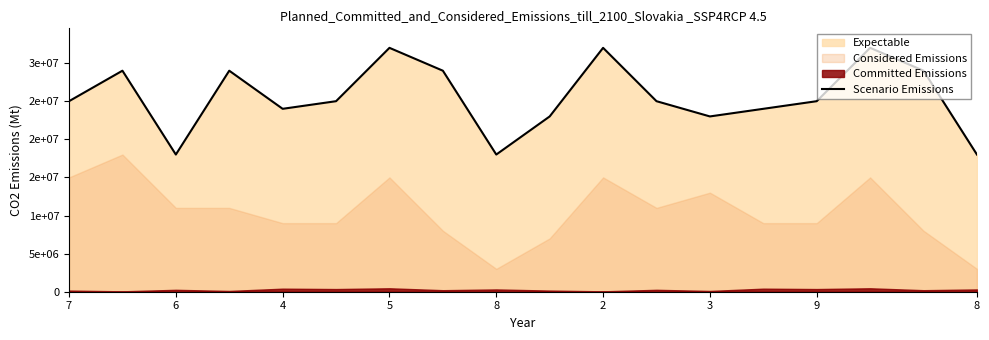

What is the change in value from 4 to 2?

+7000000